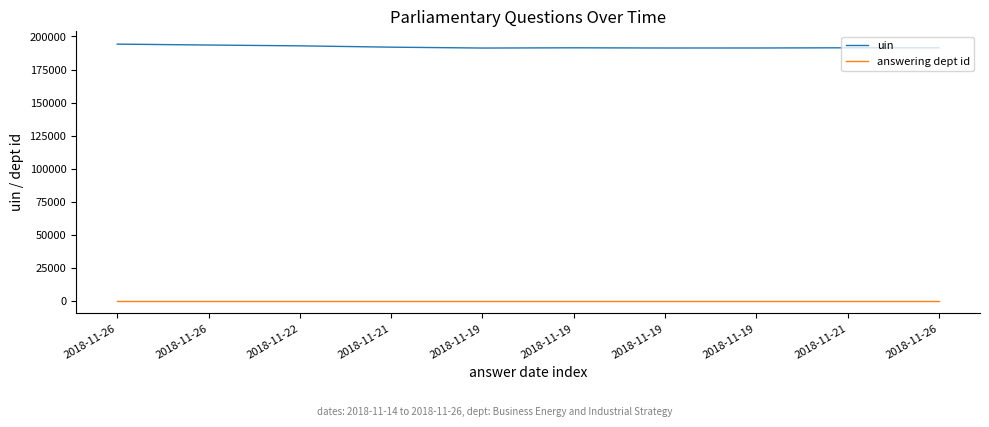

List the labels in order of answering dept id value, largest first.

2018-11-26, 2018-11-26, 2018-11-22, 2018-11-21, 2018-11-19, 2018-11-19, 2018-11-19, 2018-11-19, 2018-11-21, 2018-11-26